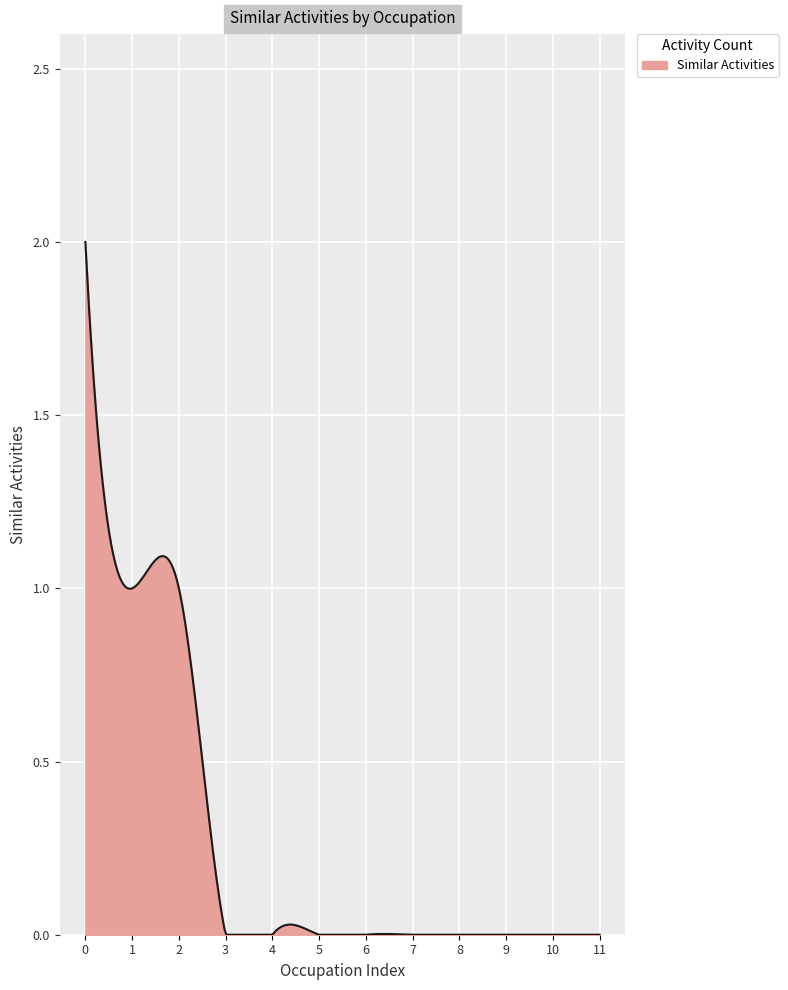

What is the maximum value shown in the chart?

2.0